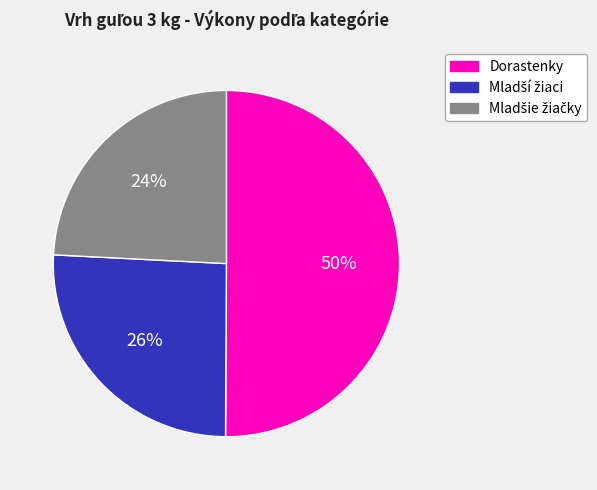

To the nearest percent, what is the average slice percentage?

33%